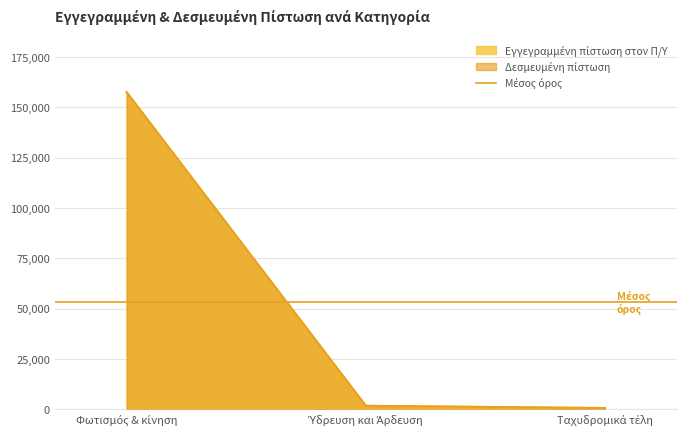

Which label corresponds to the largest value in the chart?

Φωτισμός & κίνηση